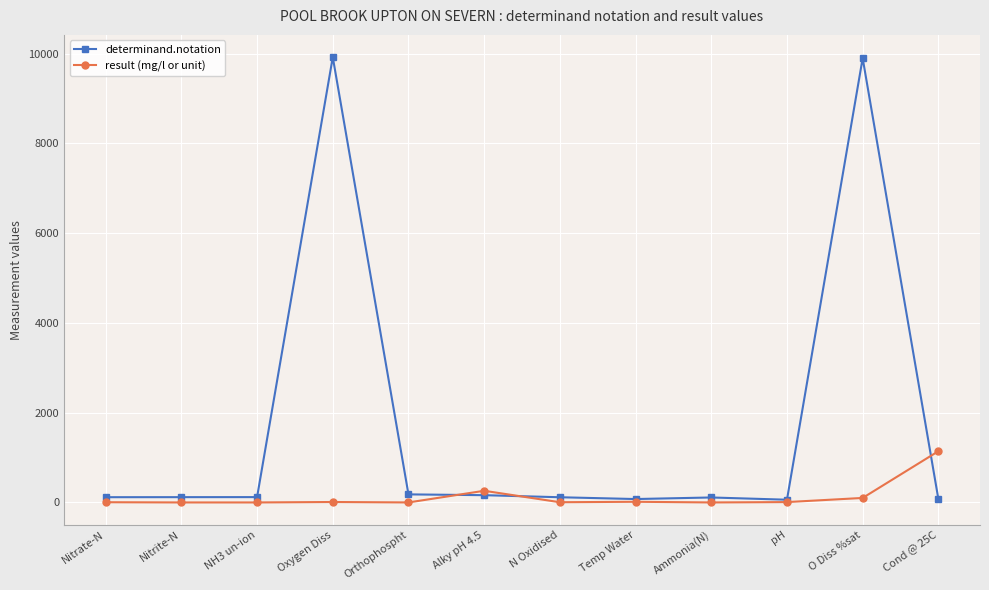

Where is result (mg/l or unit) nearest to the value 571?

Alky pH 4.5